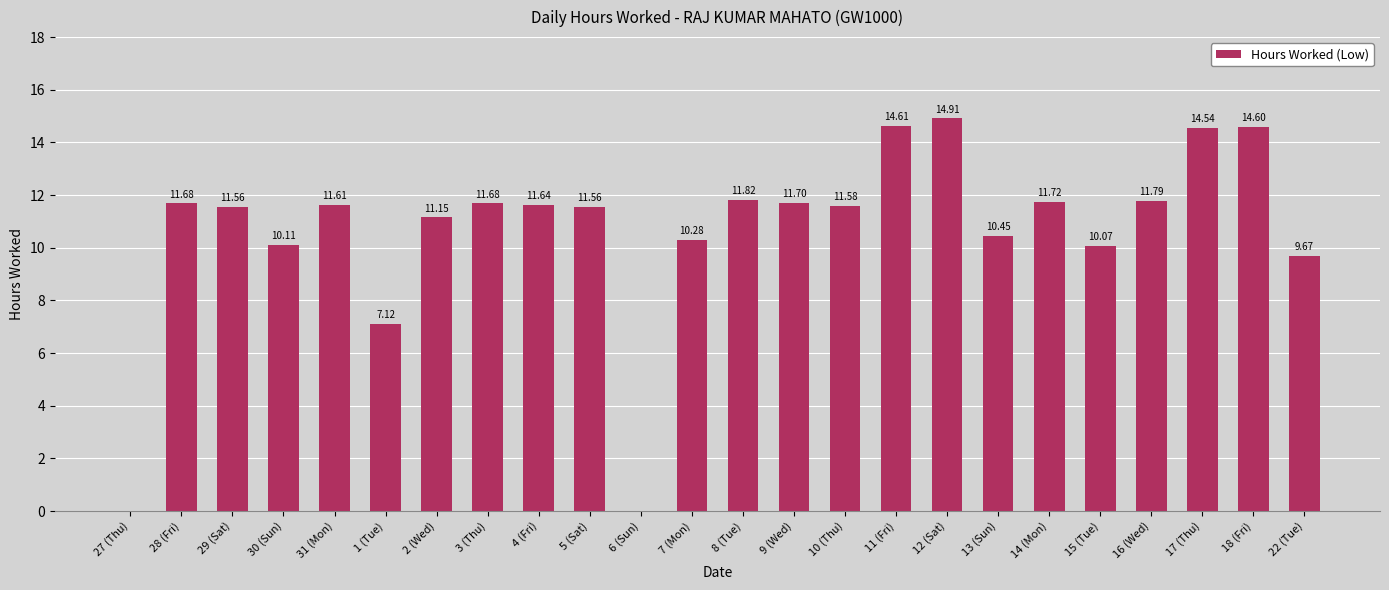

What is the sum of the values at 9 (Wed) and 22 (Tue)?

21.4